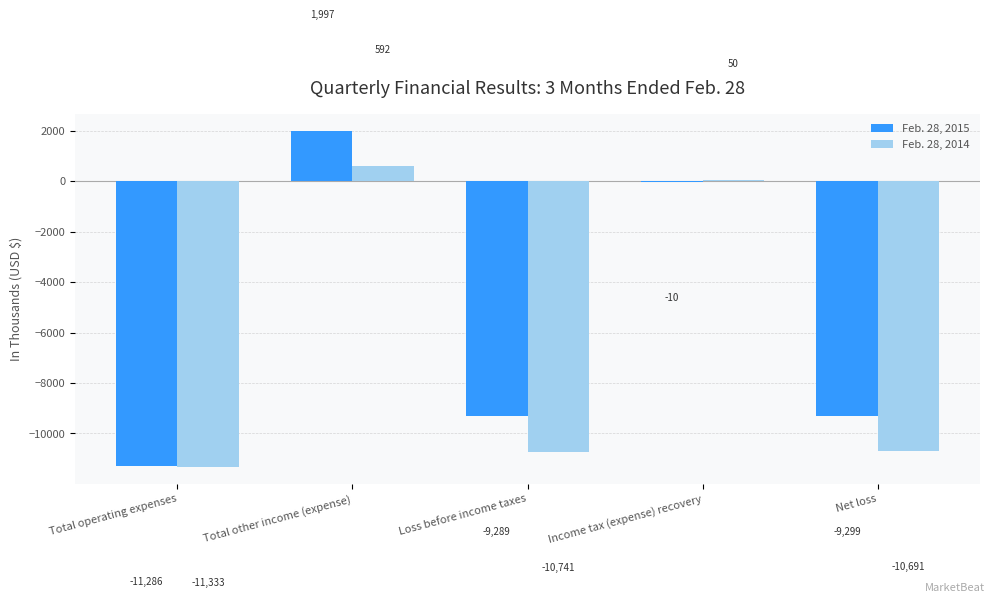

What is the total value across all series at Total operating expenses?

-22619